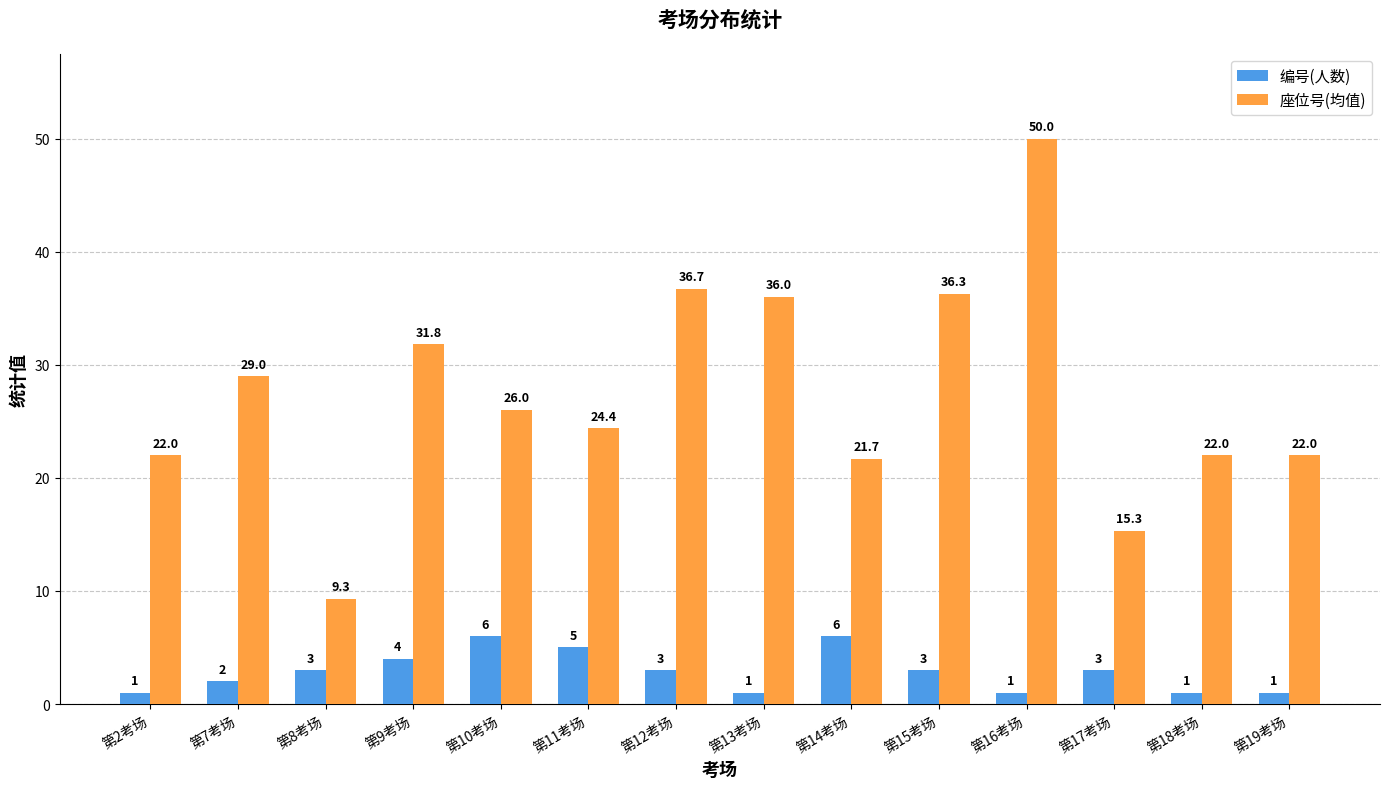

How many 编号(人数) values are between 1 and 4?

11